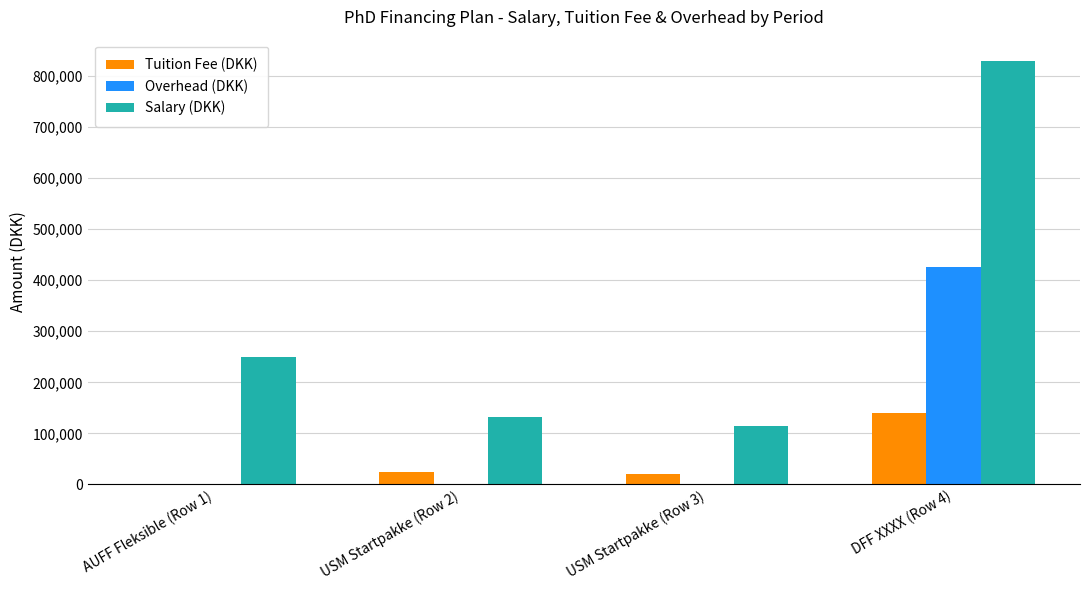

What is the difference between the Tuition Fee (DKK) values at USM Startpakke (Row 2) and AUFF Fleksible (Row 1)?

25000.0